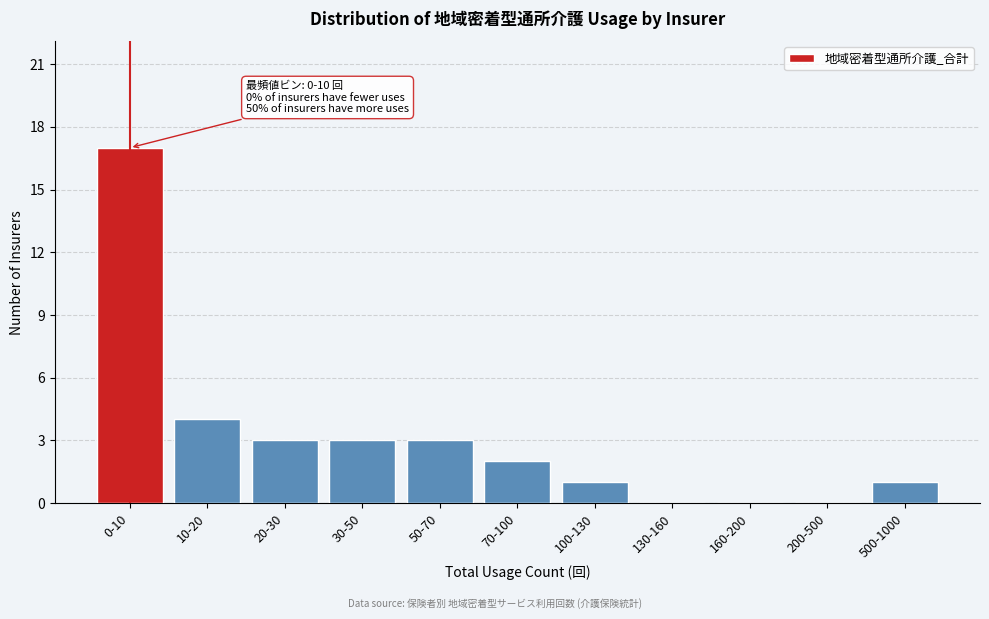

Reading left to right, extract all data points from this chart.

0-10=17	10-20=4	20-30=3	30-50=3	50-70=3	70-100=2	100-130=1	130-160=0	160-200=0	200-500=0	500-1000=1